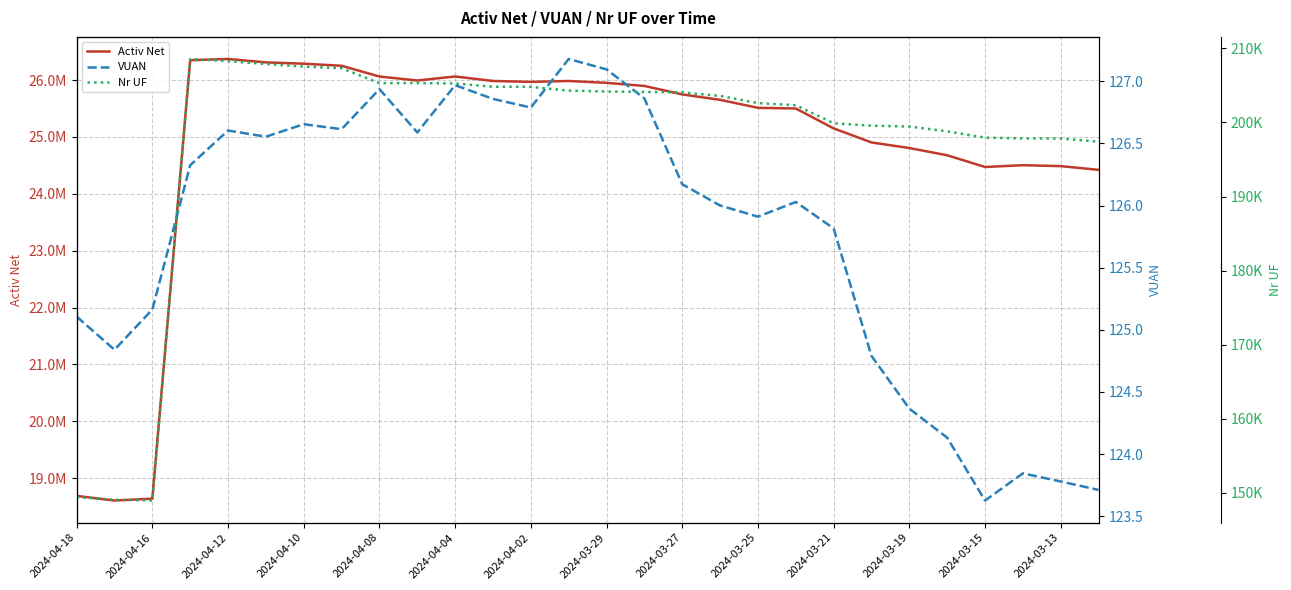

True or false: VUAN has a value of 209.0 at 2024-03-25.

False